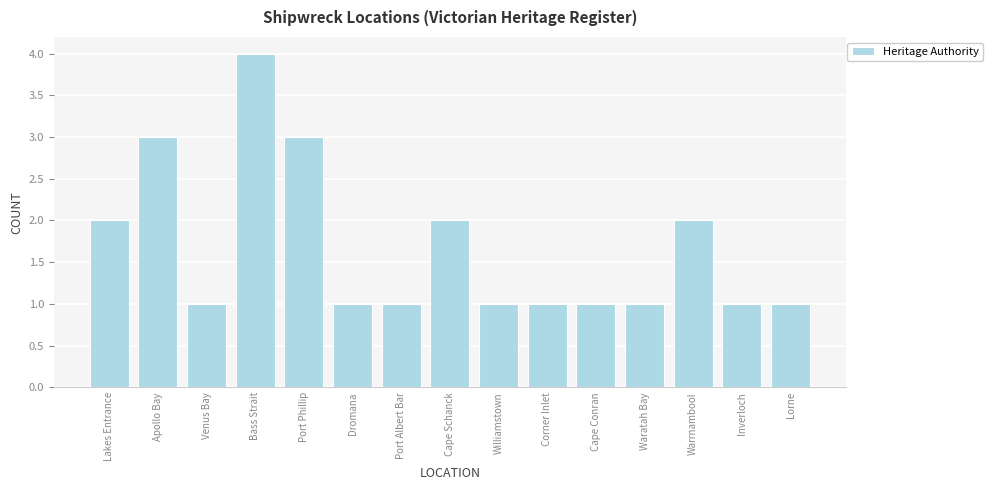

What is the sum of all values?

25